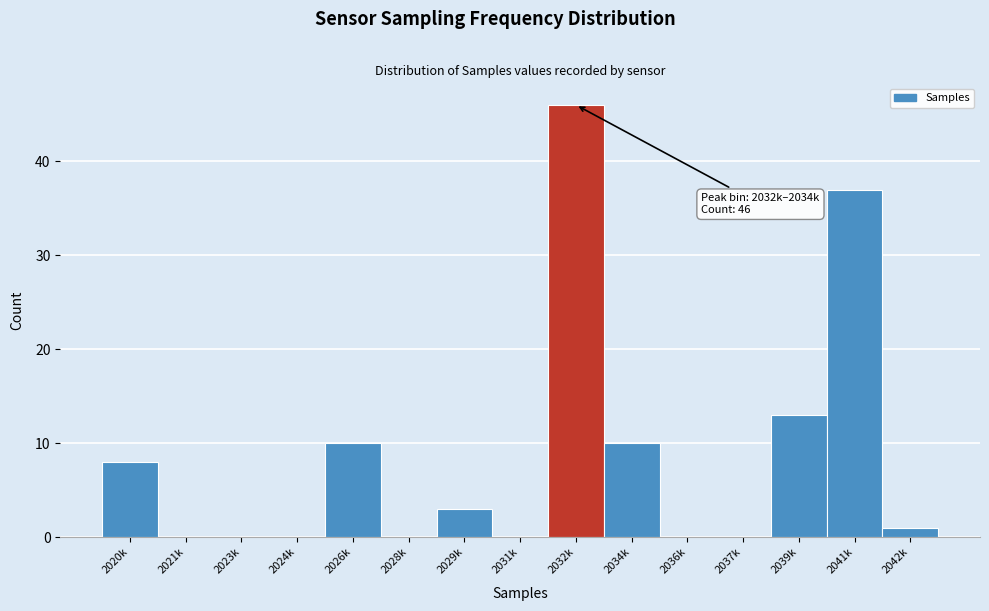

Reading right to left, what are all the values shown in this chart?

2042k=1	2041k=37	2039k=13	2037k=0	2036k=0	2034k=10	2032k=46	2031k=0	2029k=3	2028k=0	2026k=10	2024k=0	2023k=0	2021k=0	2020k=8